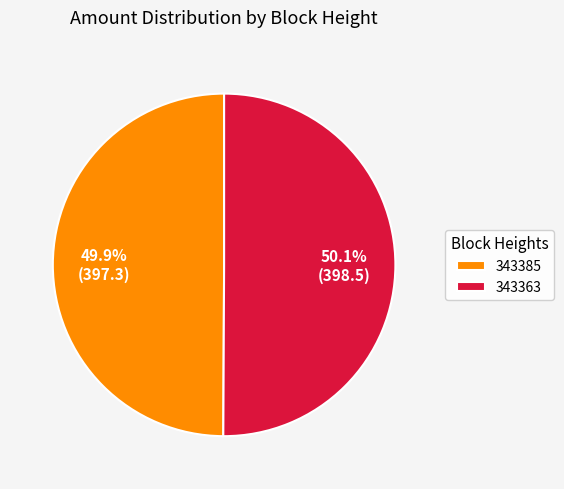

Approximately how many times larger is the value at 343363 compared to 343385?

1.0